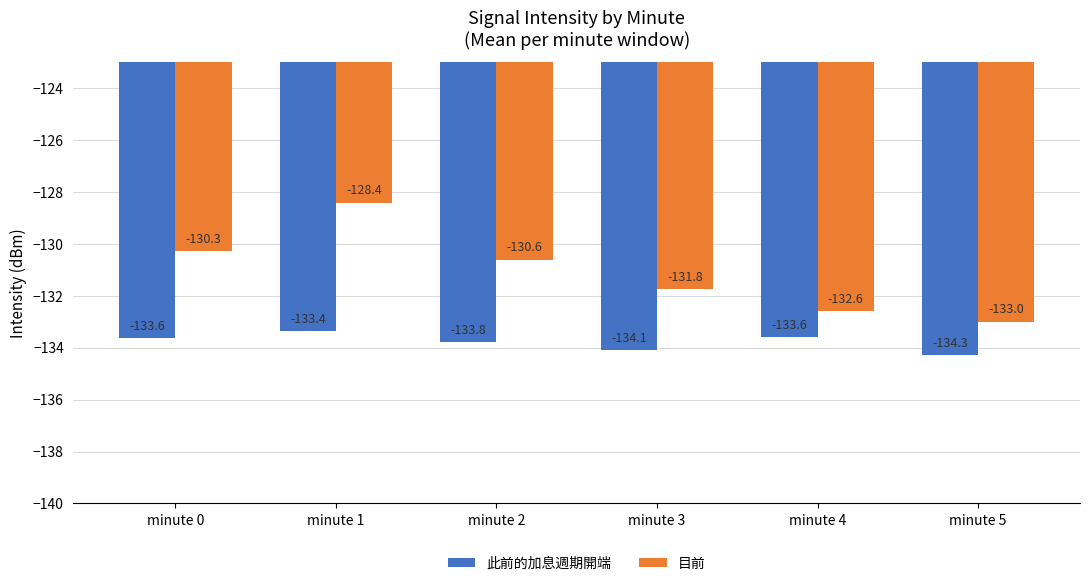

What is the highest value of the 目前 series?

-128.4